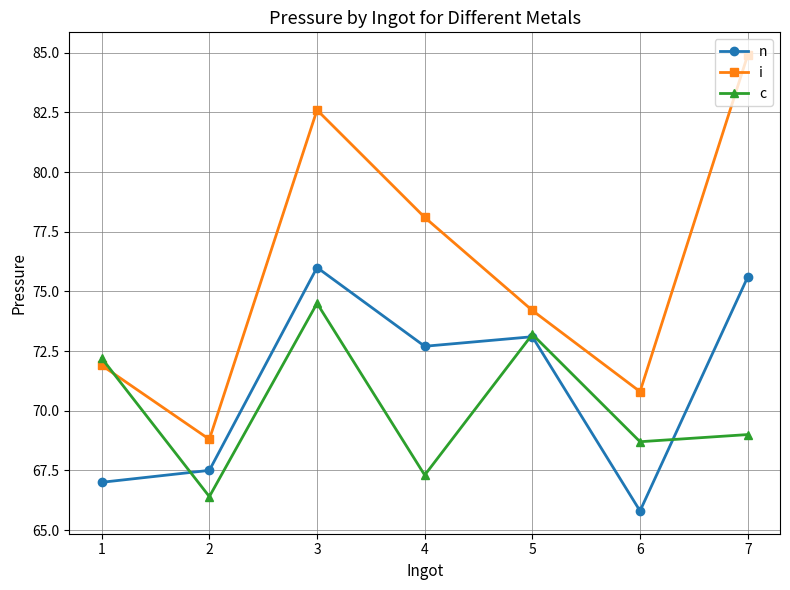

What is the spread (max minus min) of values at 2?

2.4